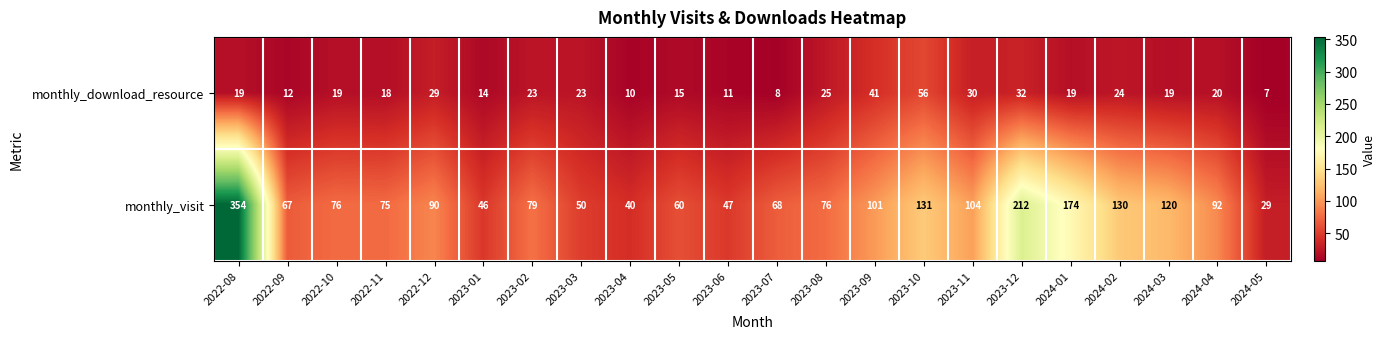

What is the average value of the monthly_download_resource series?

22